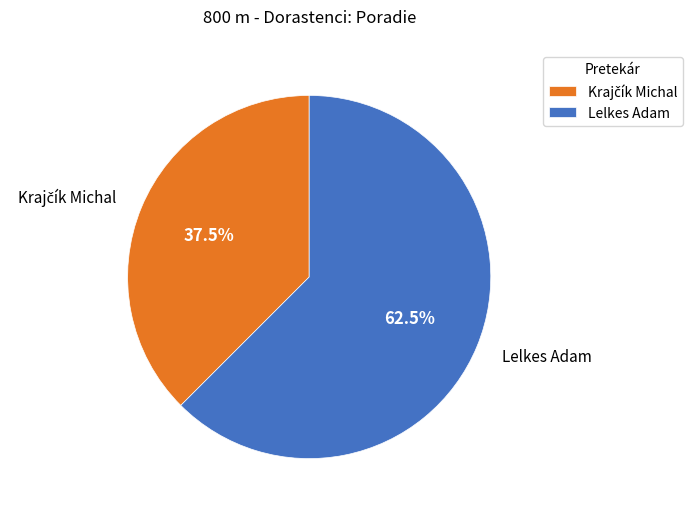

Which slice is the largest?

Lelkes Adam